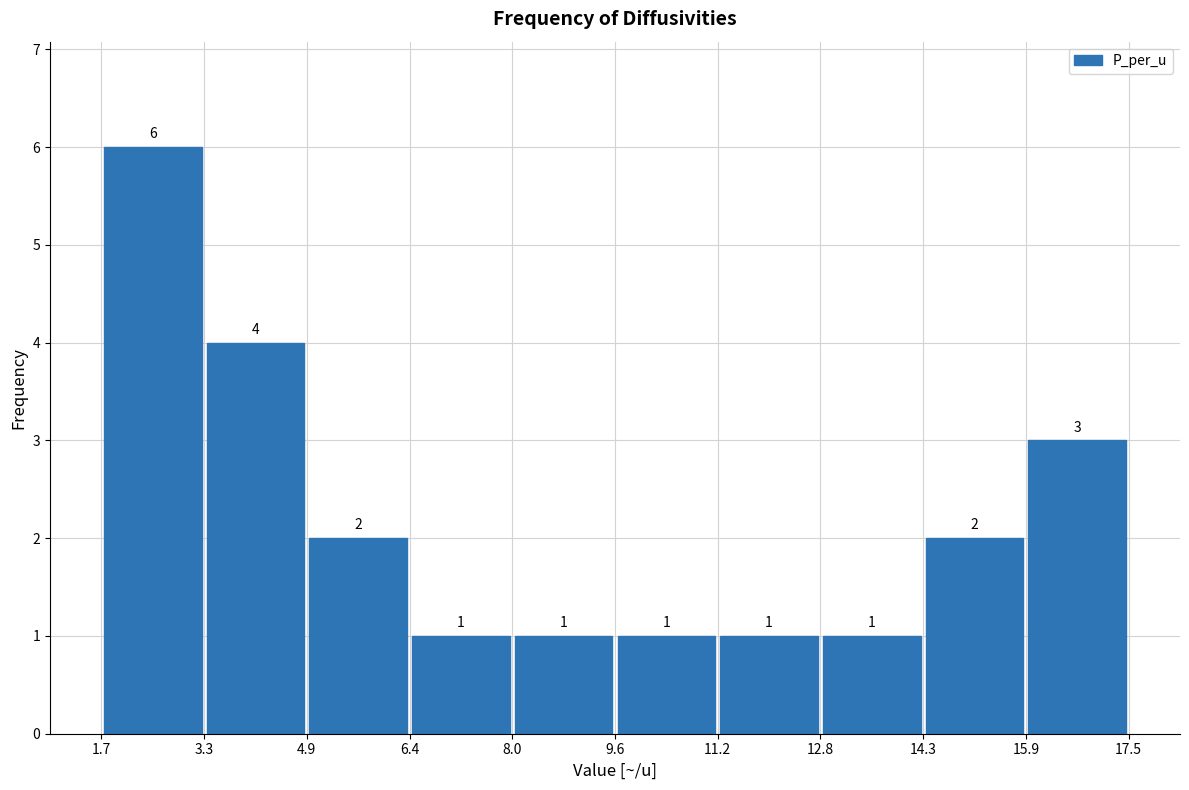

Reading left to right, list every bar in this chart as the range it spans on the x-axis followed by its height.

1.7 to 3.3: 6
3.3 to 4.9: 4
4.9 to 6.4: 2
6.4 to 8.0: 1
8.0 to 9.6: 1
9.6 to 11.2: 1
11.2 to 12.8: 1
12.8 to 14.3: 1
14.3 to 15.9: 2
15.9 to 17.5: 3